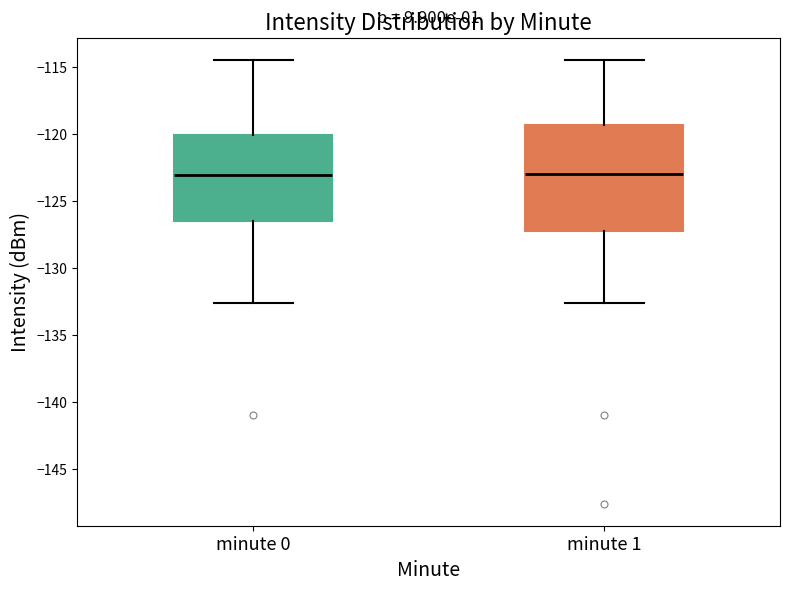

Comparing the boxes themselves (not the whiskers), which one is the tallest?

minute 1